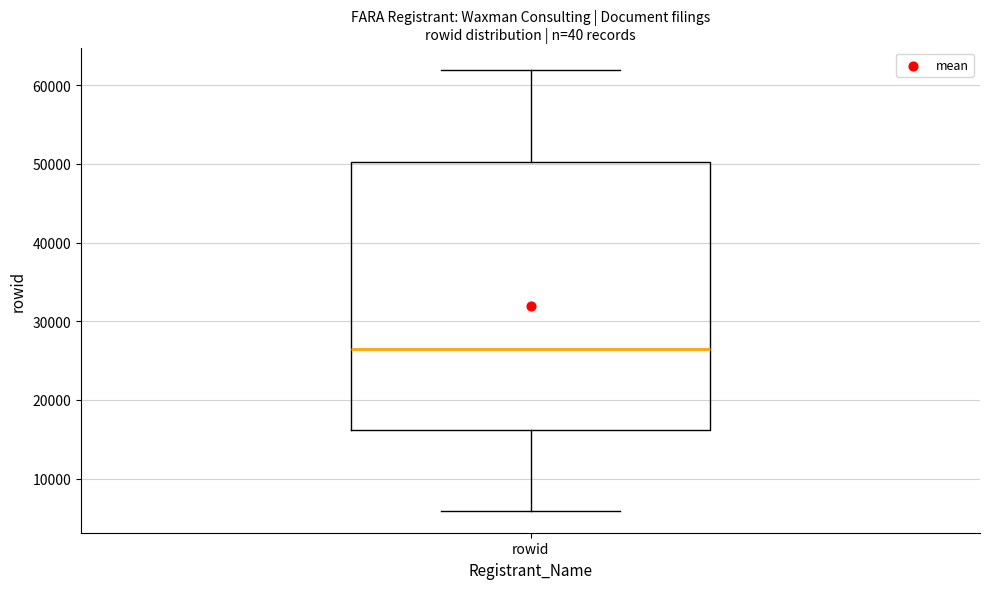

Transcribe this box plot: give where the median line is, the range the box spans, and where the two whiskers end, as read against the y-axis. The values are not printed on the chart, so give them approximately, as read against the axis.

median 27000, box 16000 to 50000, whiskers 6000 to 62000